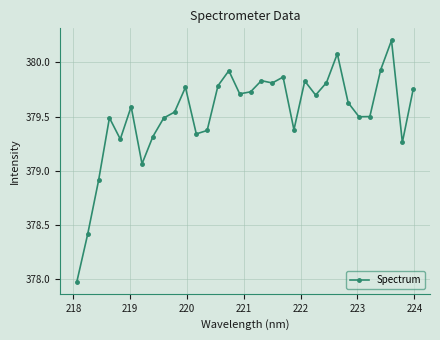

How many interior local peaks (higher than both neighbors) does the data have?

9